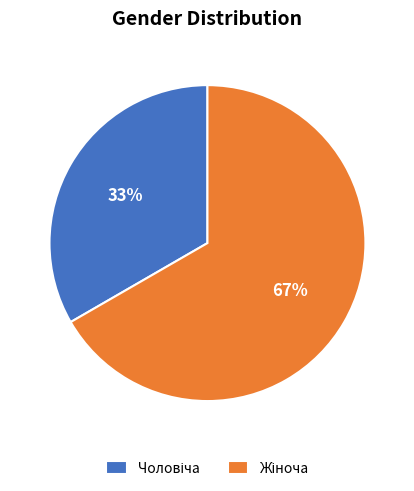

Is there a majority slice in this chart?

Yes